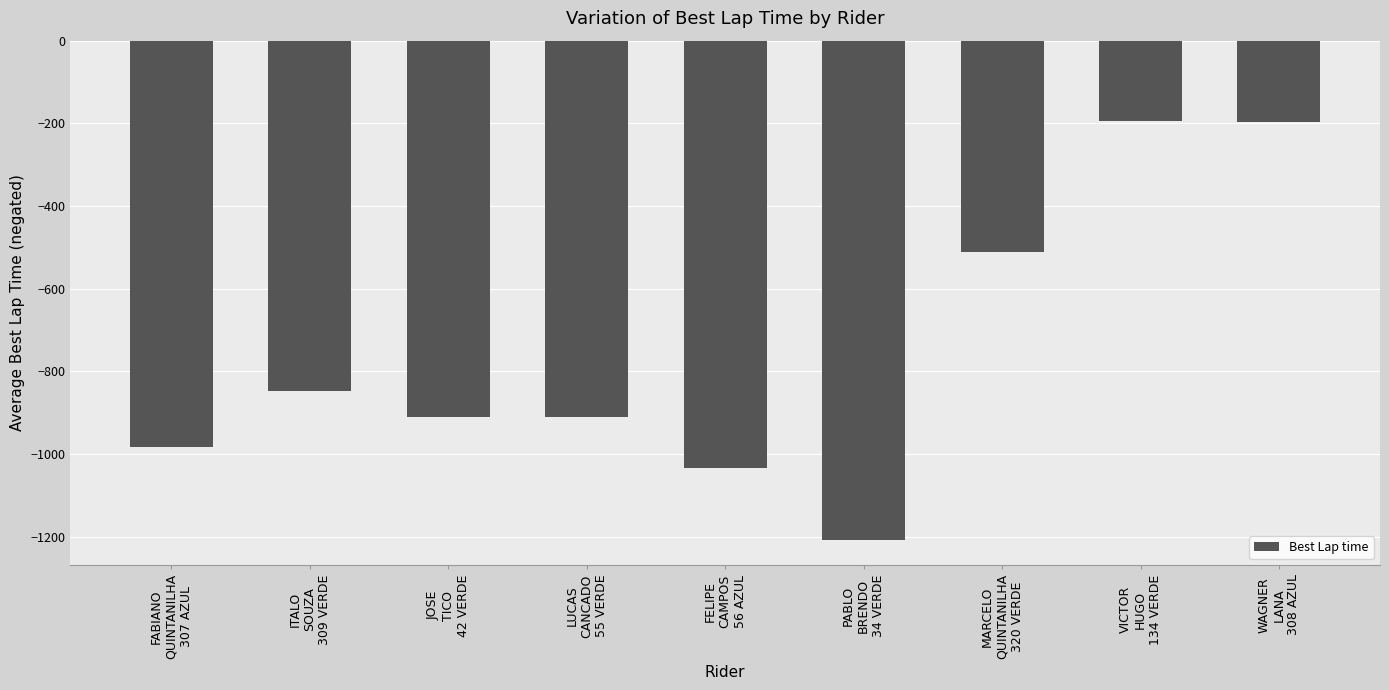

What is the change in value from ITALO
SOUZA
309 VERDE to FELIPE
CAMPOS
56 AZUL?

-184.9